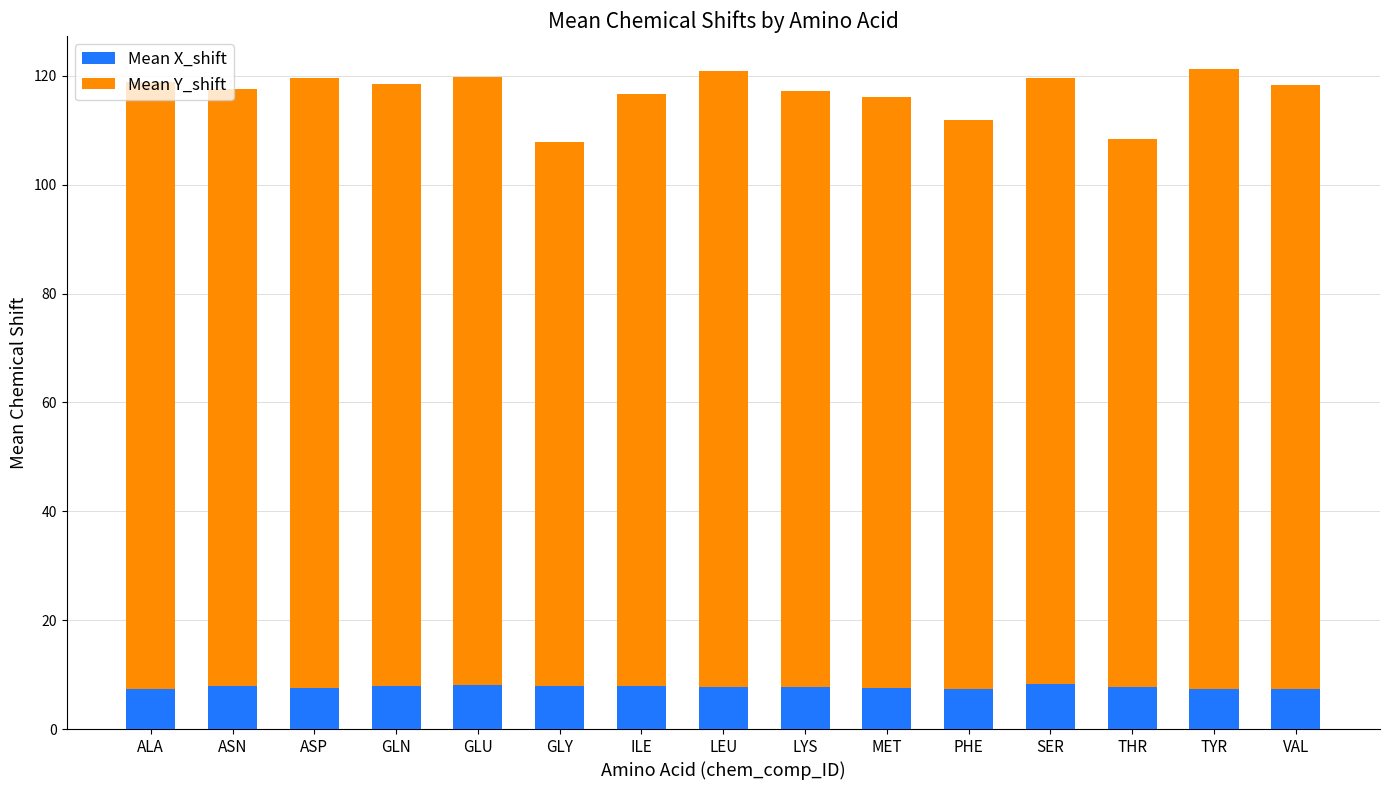

What is the total value across all series at VAL?

118.4